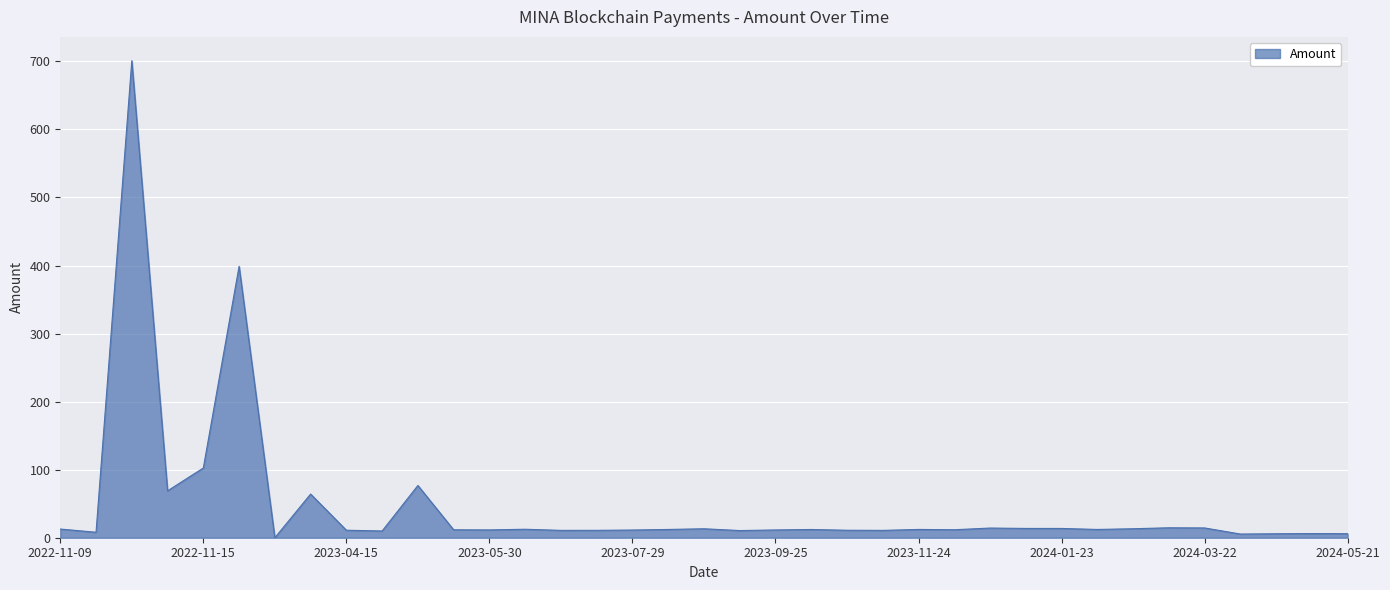

What is the difference between the maximum and minimum values?

700.9